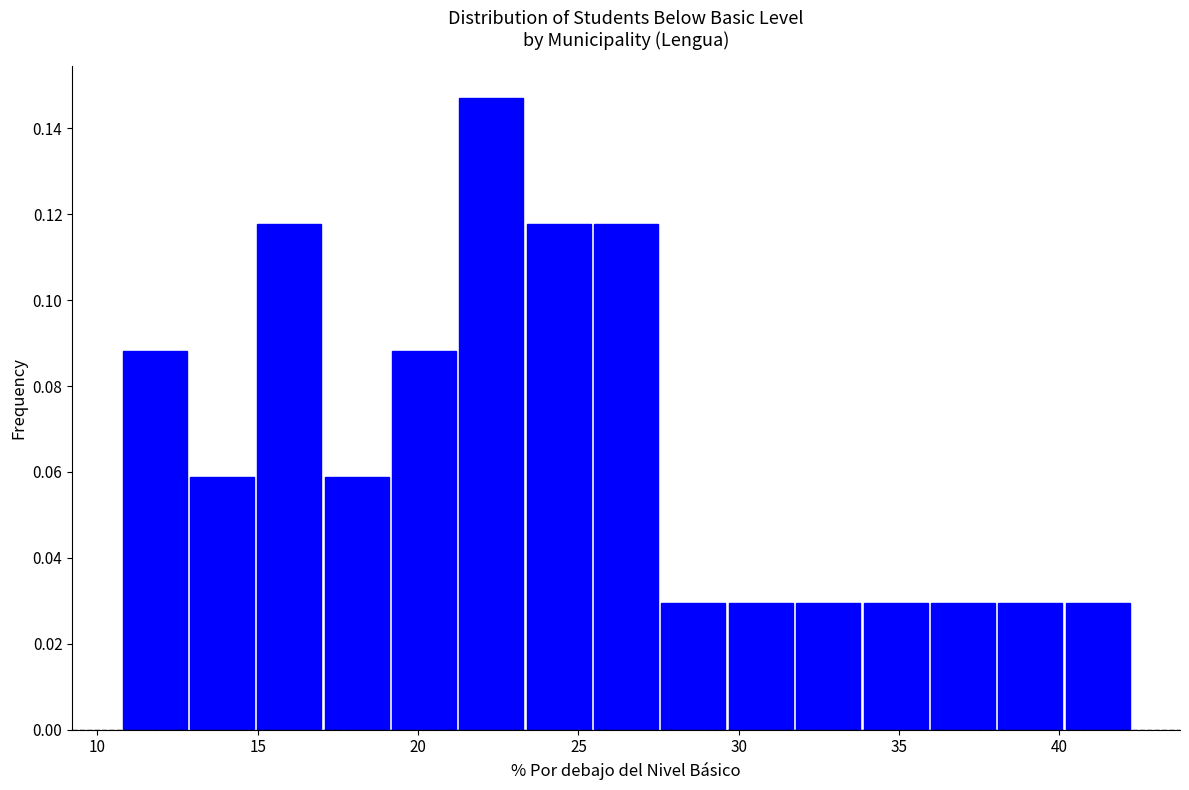

What is the height of the bar covering 40.0 to 42.0 on the x-axis? Neither the bar edges nor the heights are printed on the chart, so give them approximately, as read against the axes.

0.030